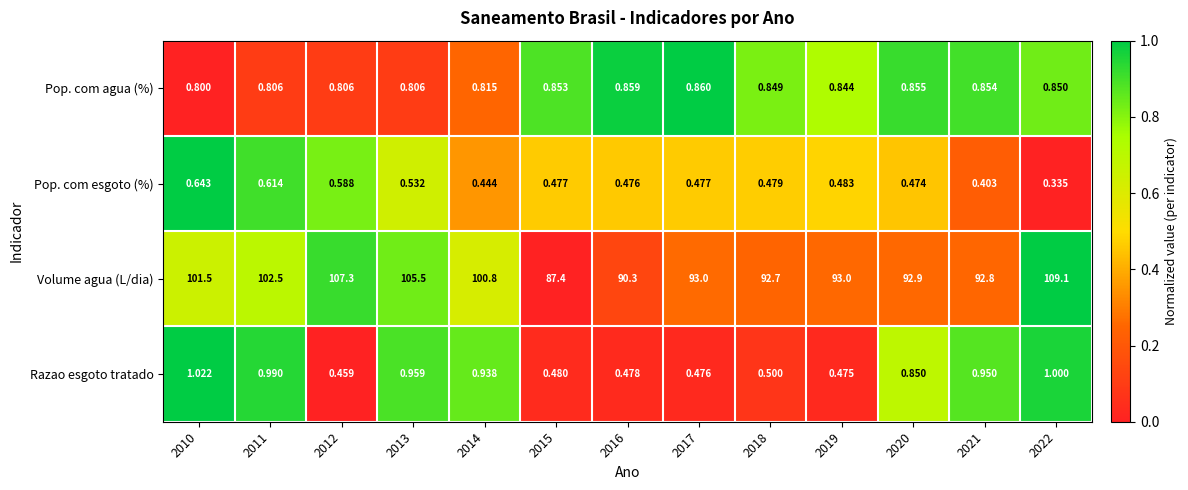

Which series has the largest total across all categories?

Volume agua (L/dia)